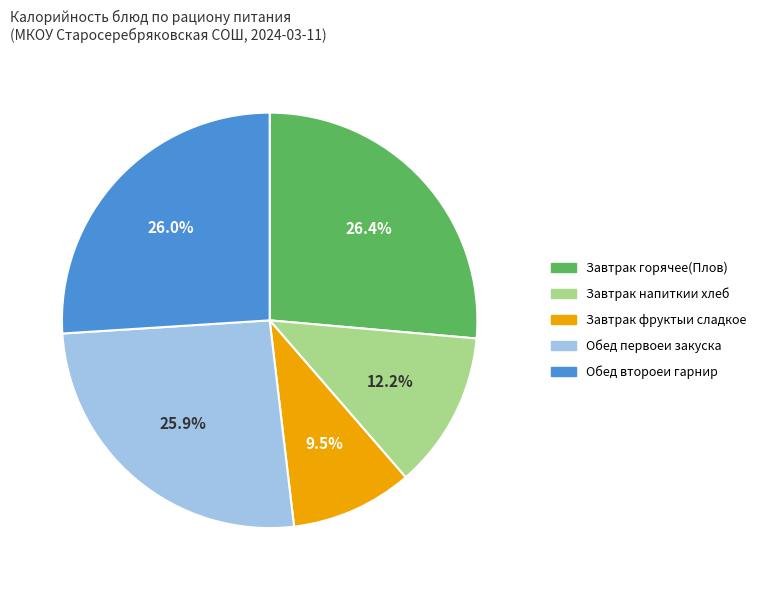

Does any single category account for the majority?

No